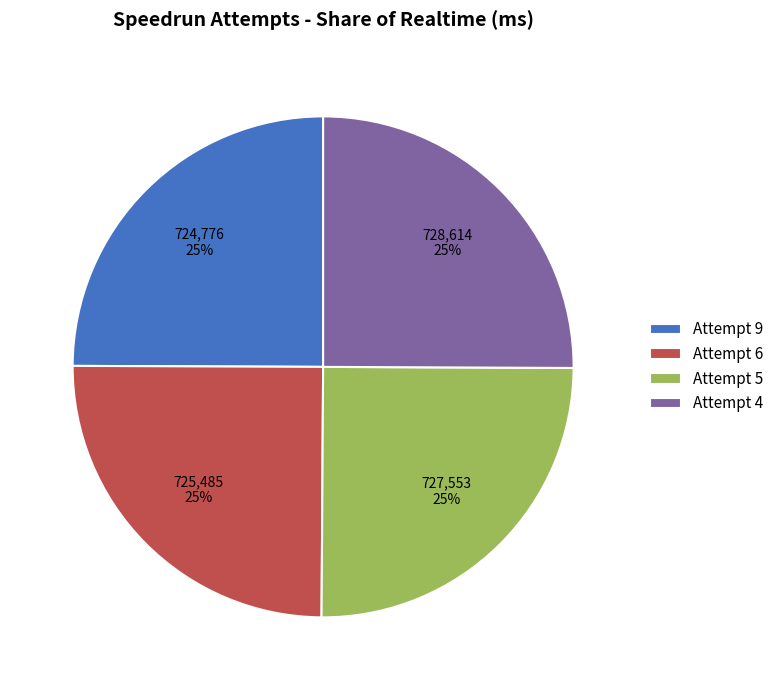

Approximately how many times larger is the value at Attempt 9 compared to Attempt 4?

1.0